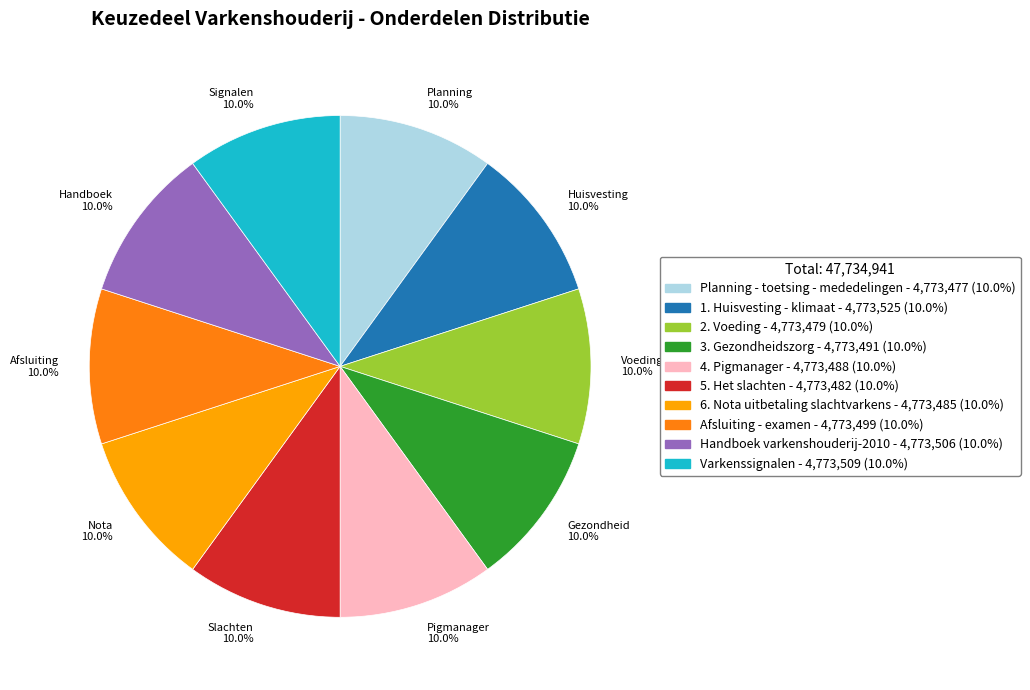

How many segments does this pie chart have?

10